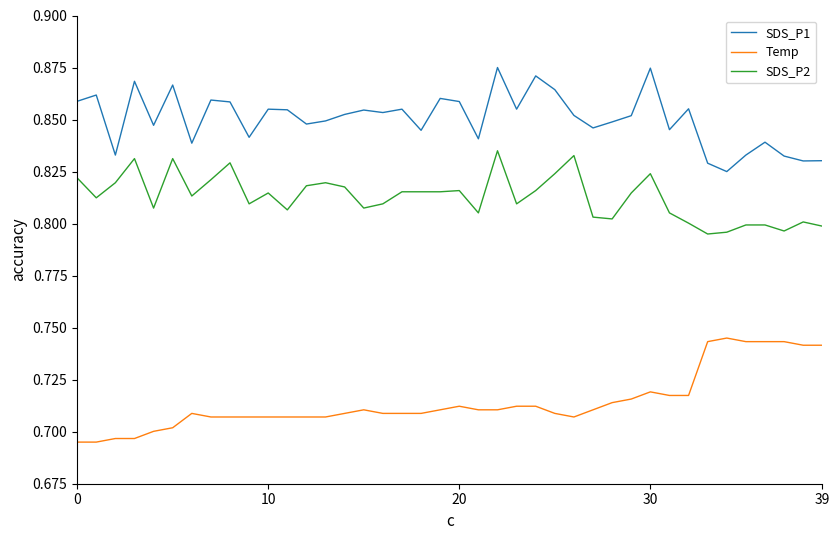

Rank the series by their maximum value, from highest to lowest.

SDS_P1, SDS_P2, Temp